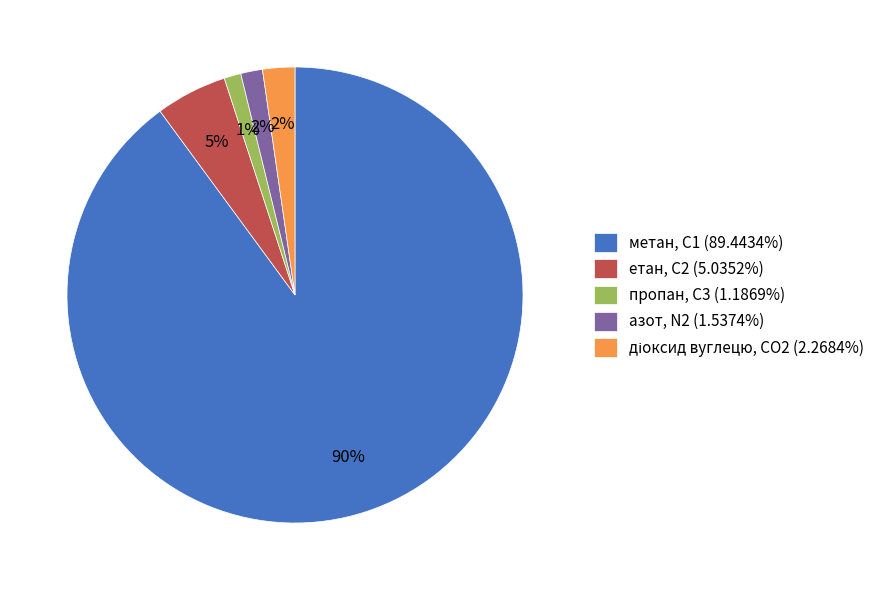

Between етан, С2 and метан, С1, which is larger?

метан, С1